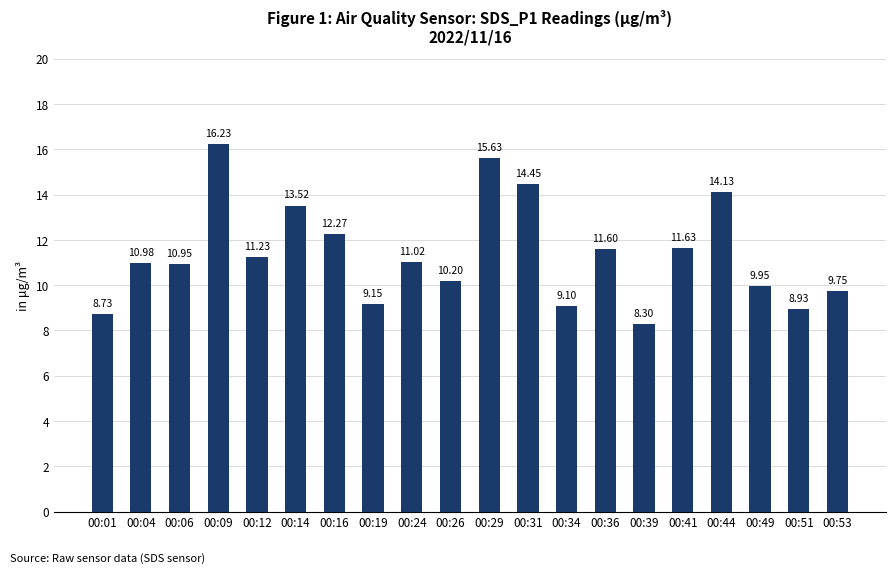

What is the value of the 19th bar from the left?

8.9